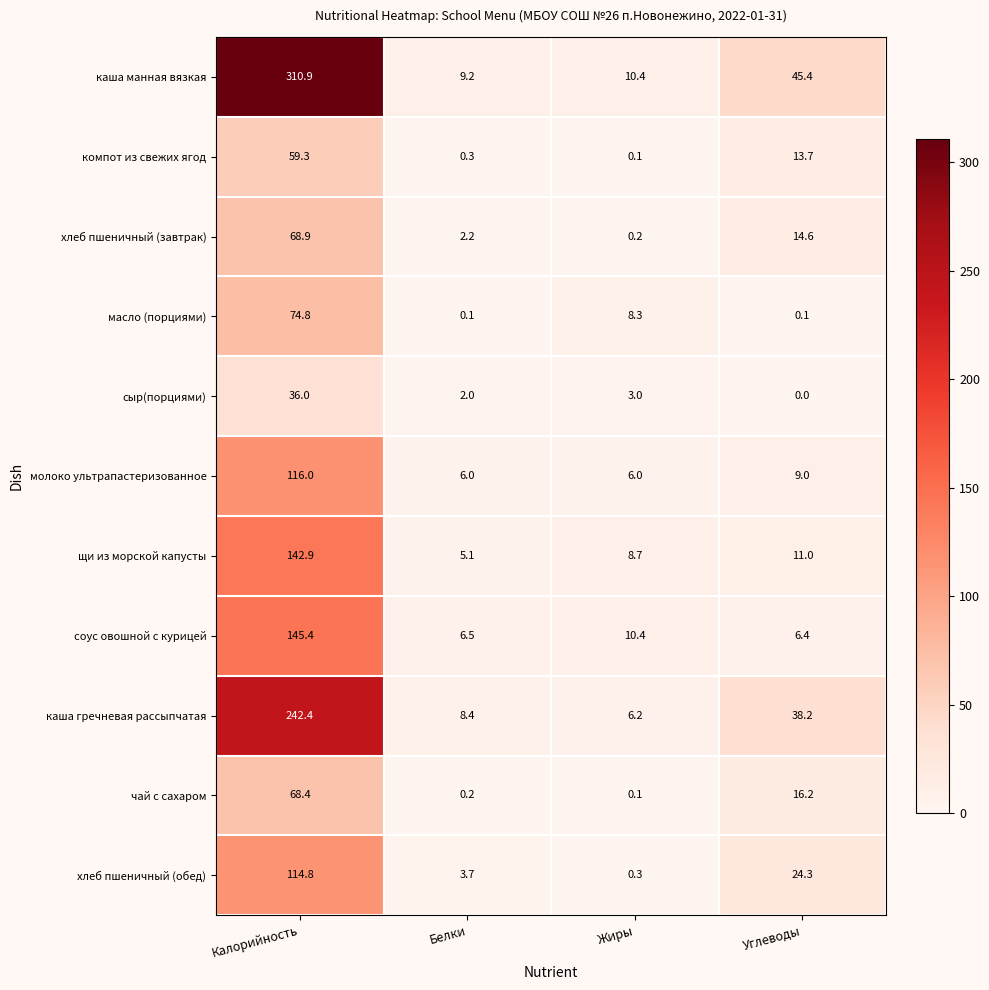

At which label is хлеб пшеничный (завтрак) closest to 34?

Углеводы